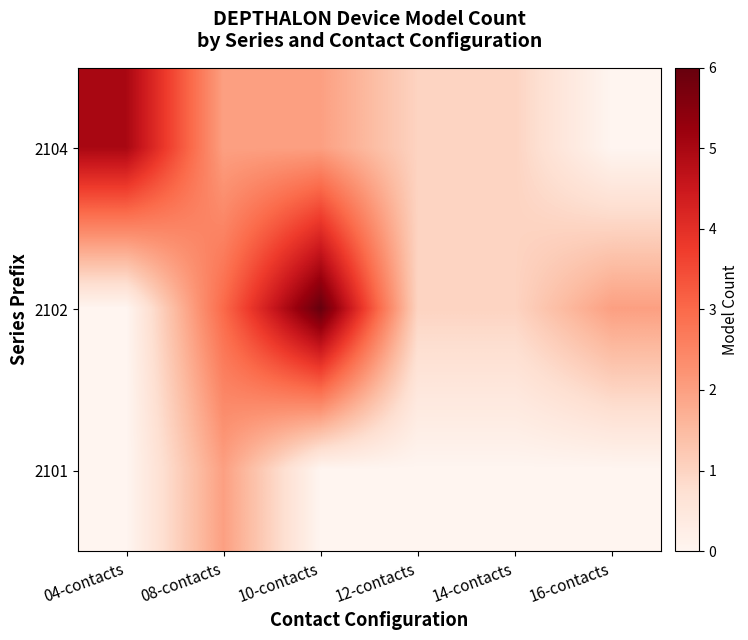

Reading left to right, what are all the values shown in this chart?

2104: 04-contacts=5	08-contacts=2	10-contacts=2	12-contacts=1	14-contacts=1	16-contacts=0
2102: 04-contacts=0	08-contacts=3	10-contacts=6	12-contacts=1	14-contacts=1	16-contacts=2
2101: 04-contacts=0	08-contacts=2	10-contacts=0	12-contacts=0	14-contacts=0	16-contacts=0